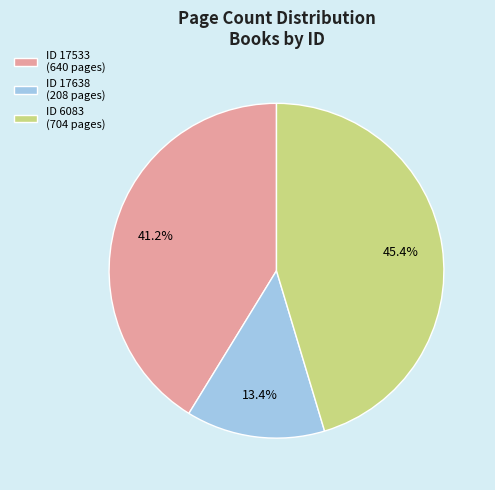

Is there a majority slice in this chart?

No